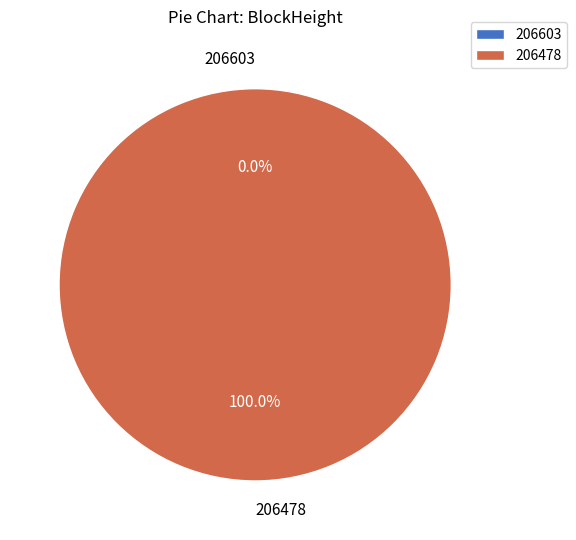

Which slice is the smallest?

206603